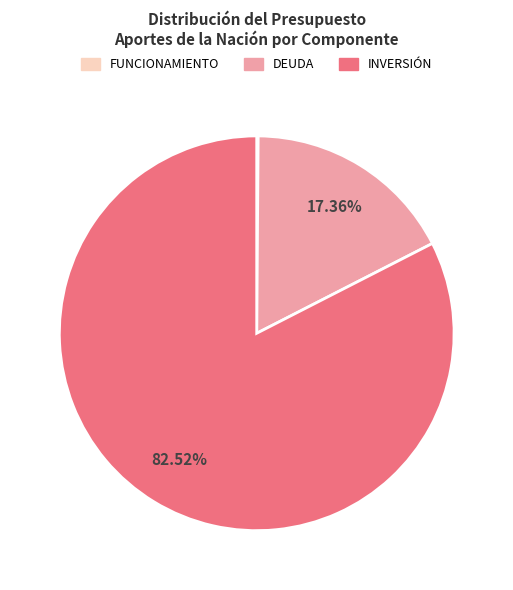

To the nearest percent, what is the average slice percentage?

33%